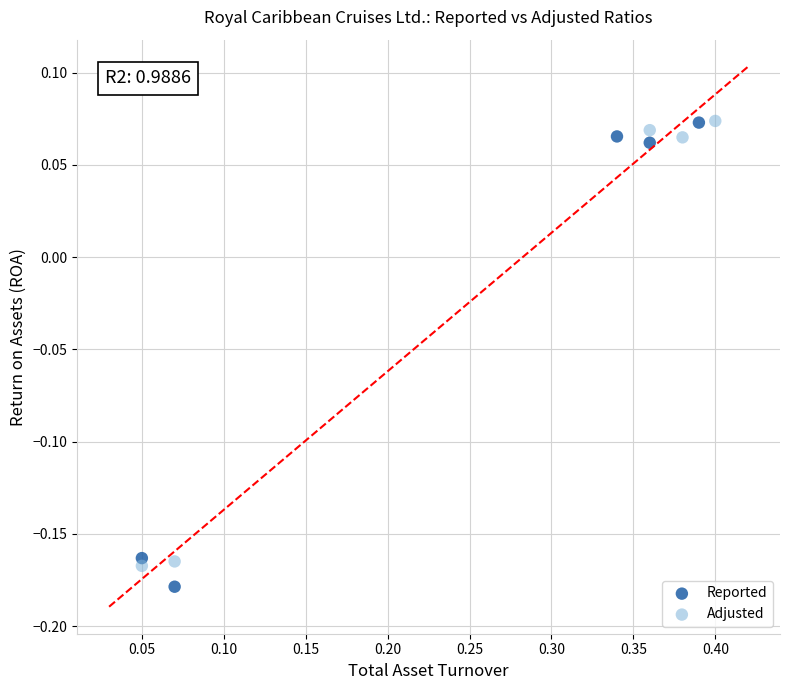

What are all the series names shown in the legend?

Reported, Adjusted